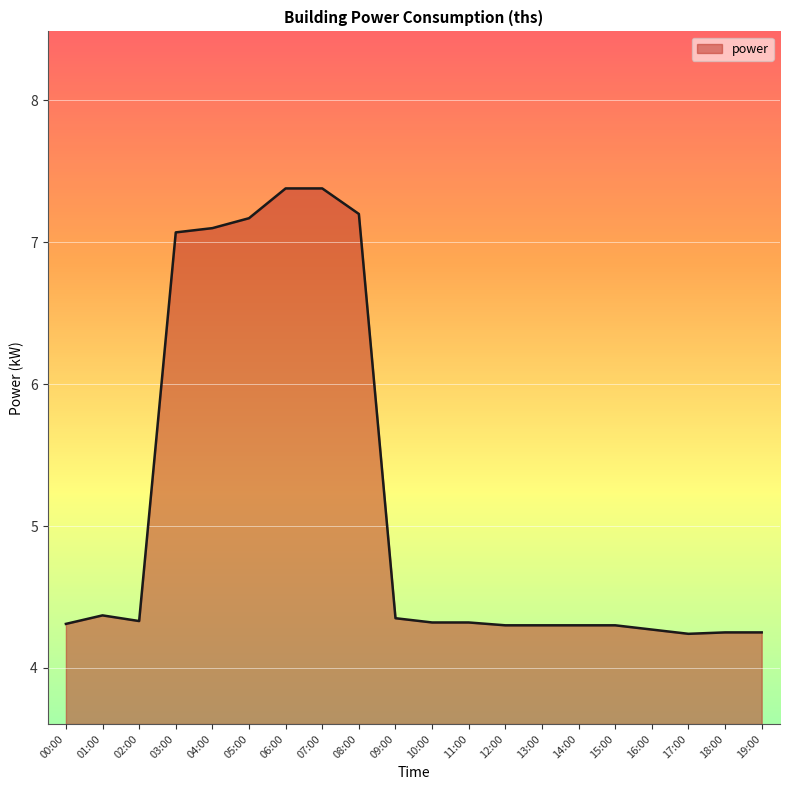

The chart shows a value of 4.2 at 18:00. True or false?

True